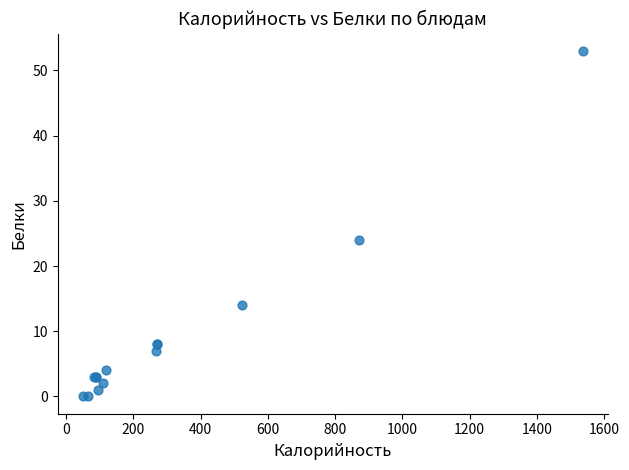

What Y value in the scatter plot is closest to 26?

24